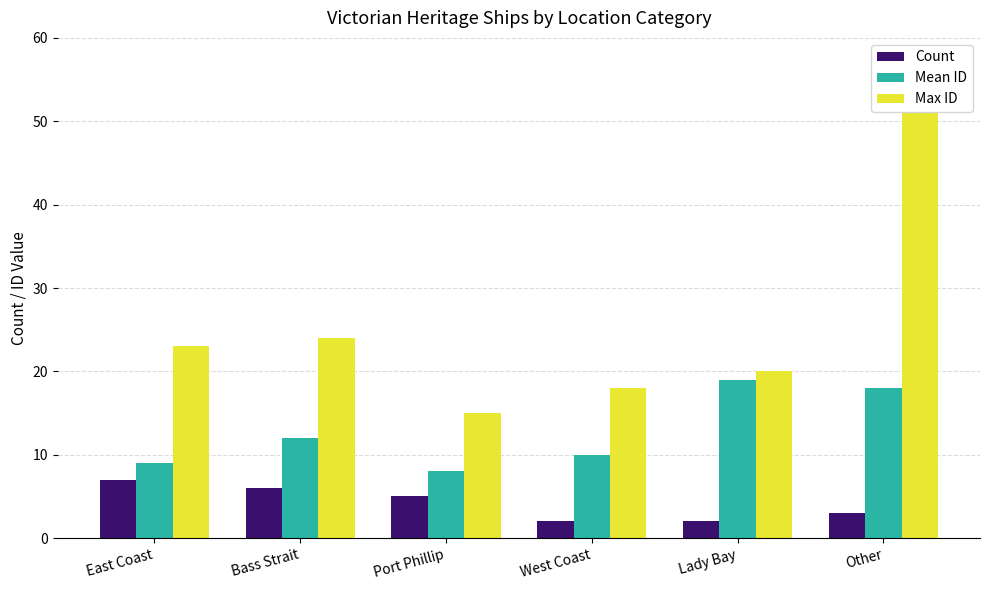

How many groups of bars are there?

6